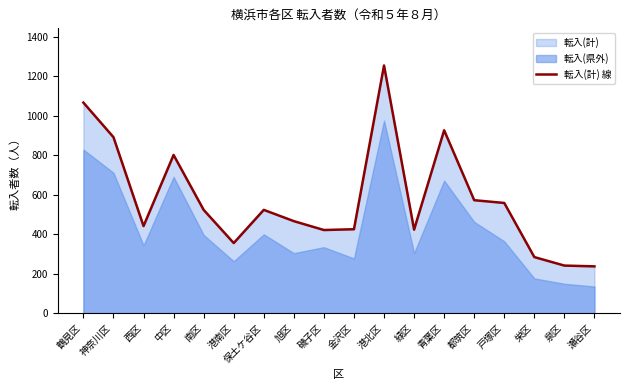

What is the difference between the second highest and minimum values?

829